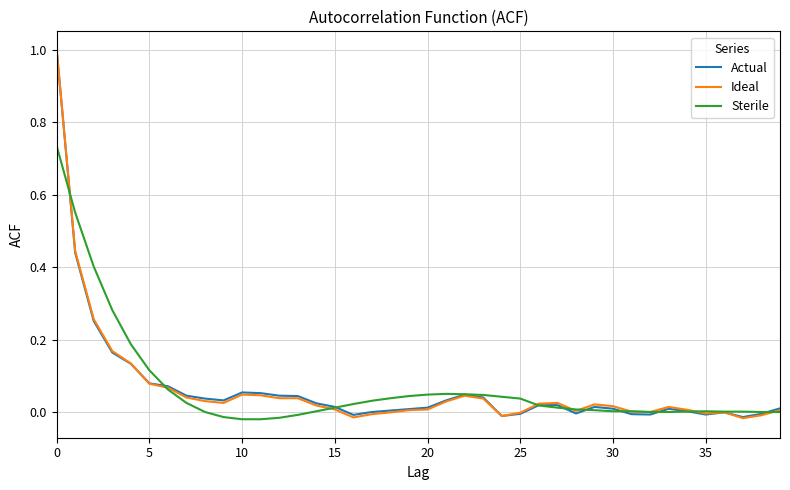

What are all the series names shown in the legend?

Actual, Ideal, Sterile